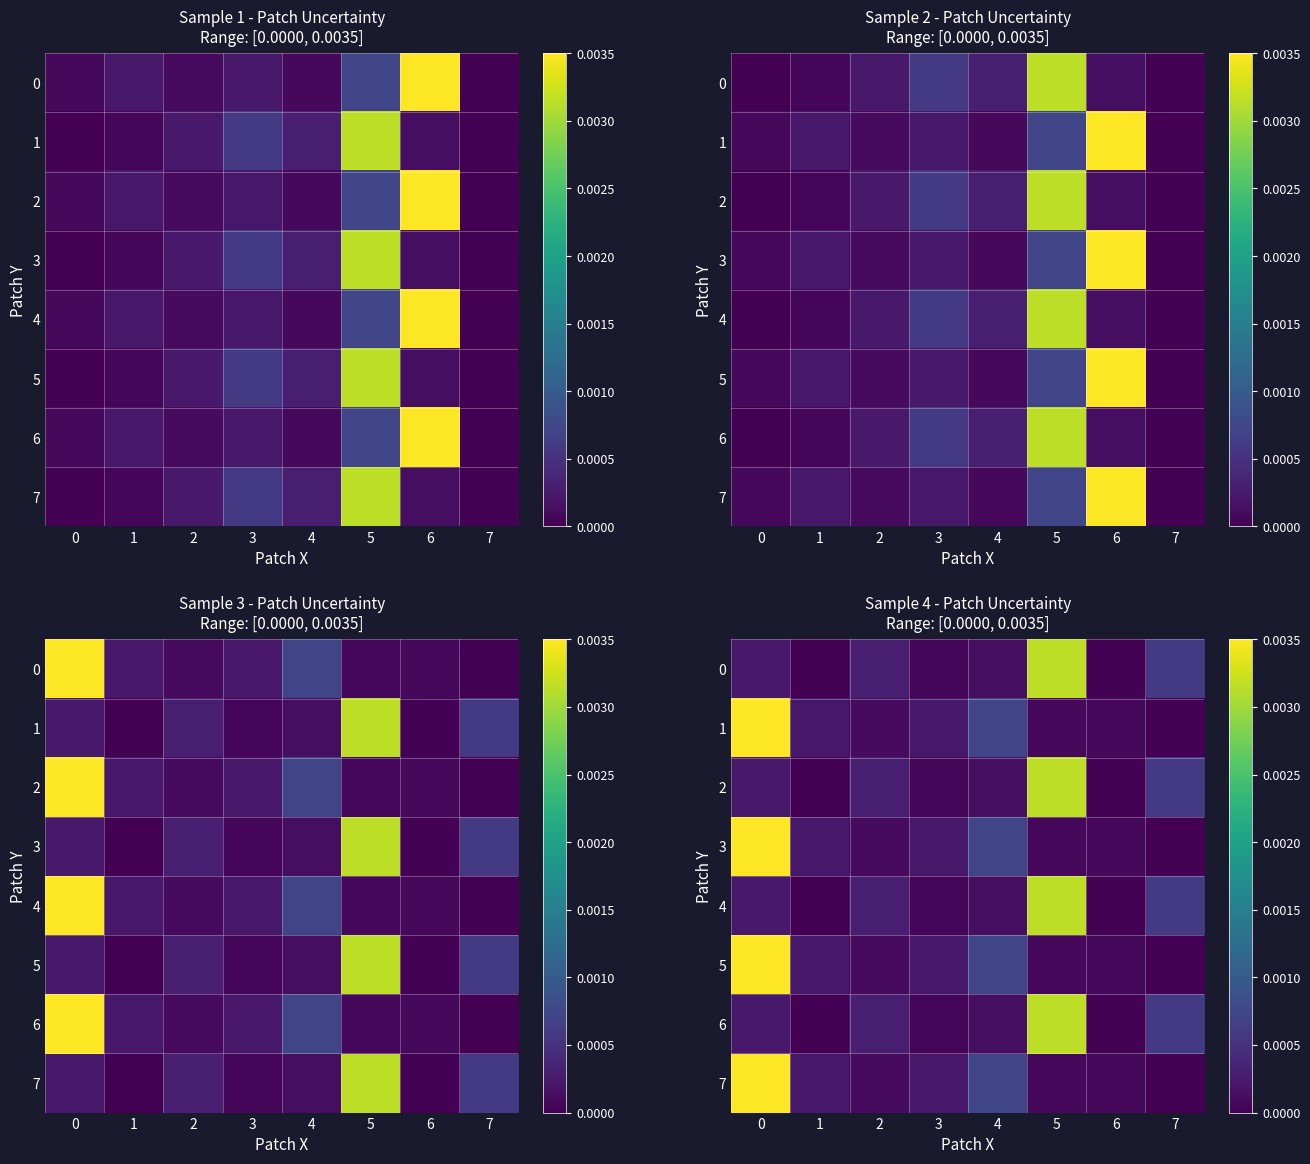

Rank the categories by row_0 value from lowest to highest.

1, 6, 3, 4, 0, 2, 7, 5